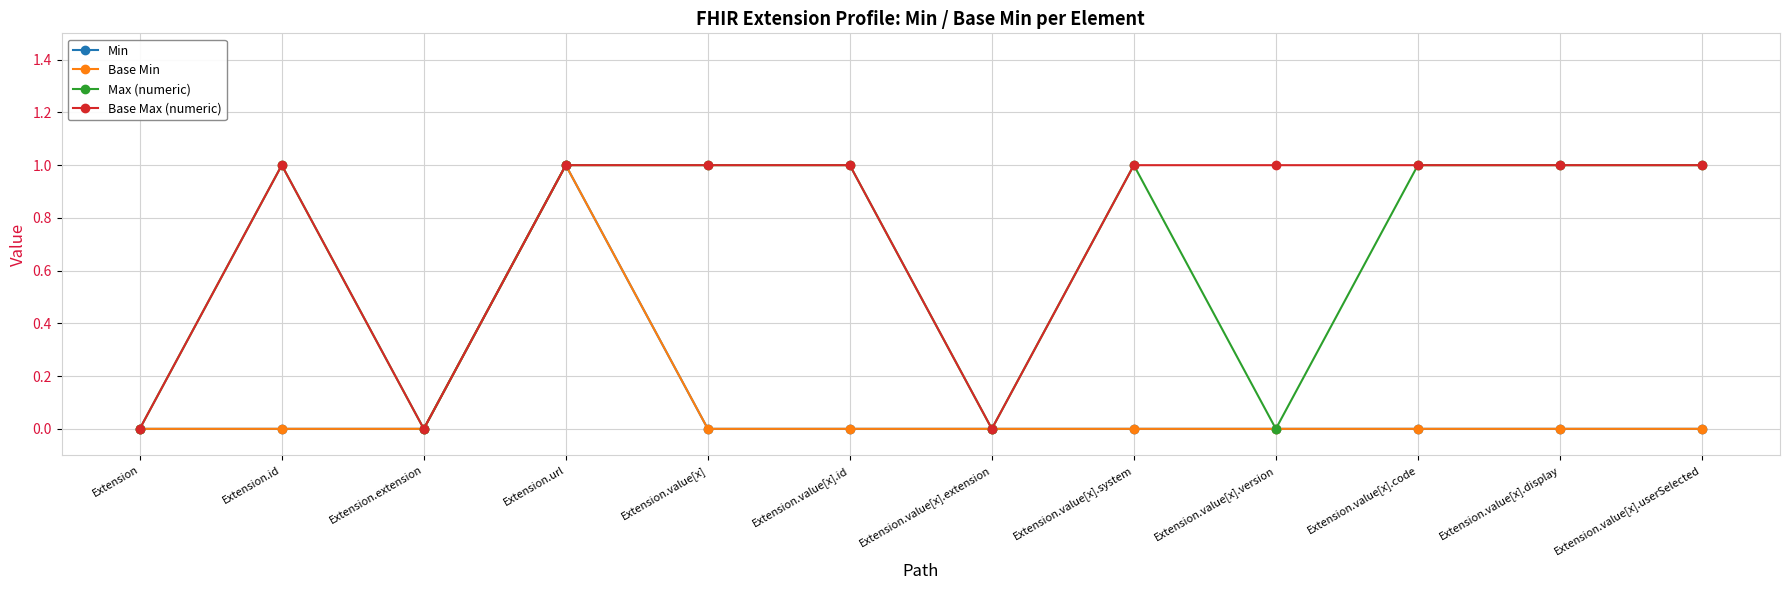

The value of Base Min at Extension.value[x].id is 0. True or false?

True